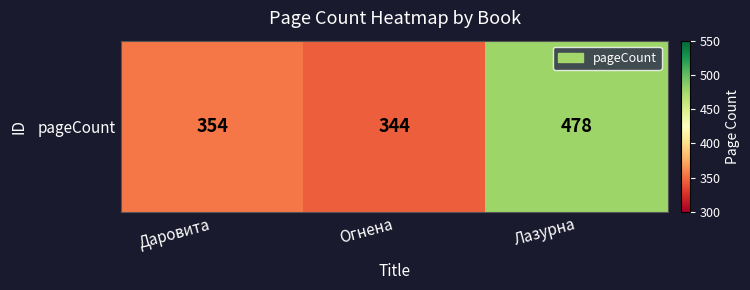

Reading right to left, what are all the values shown in this chart?

Лазурна=478	Огнена=344	Даровита=354